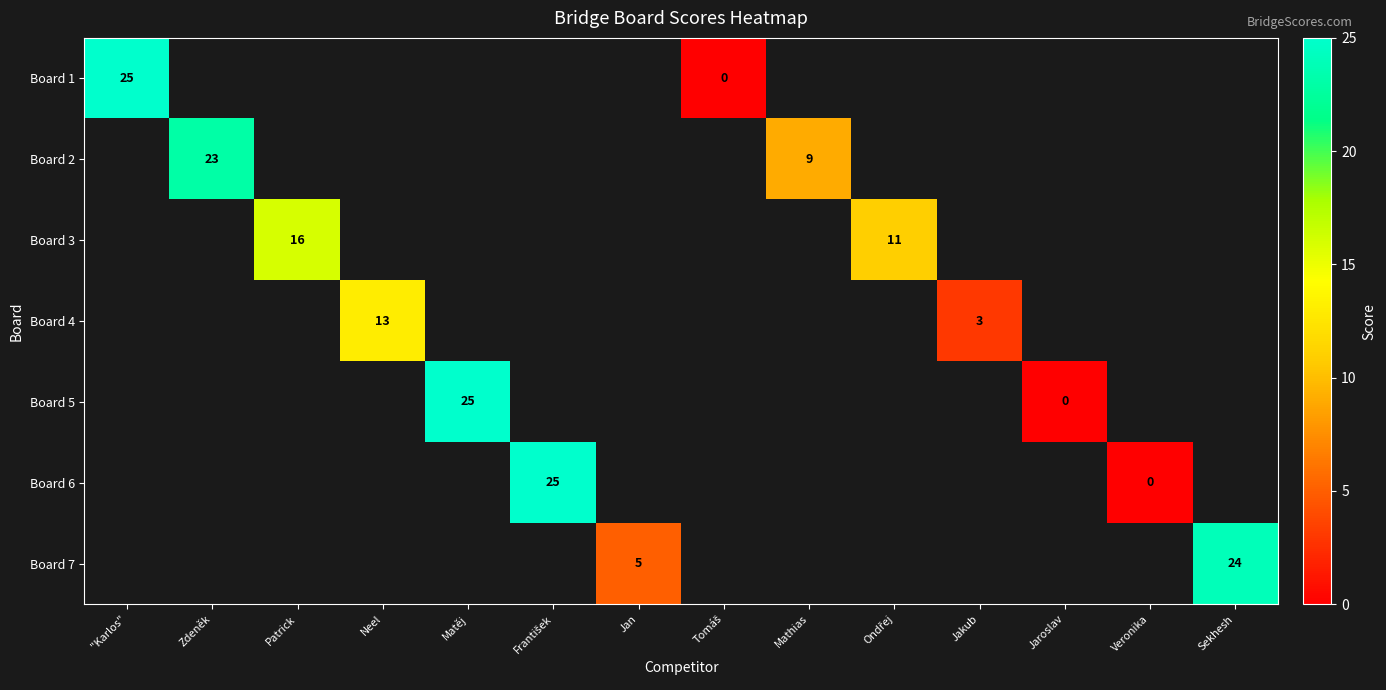

Which label corresponds to the smallest value in the chart?

Tomáš